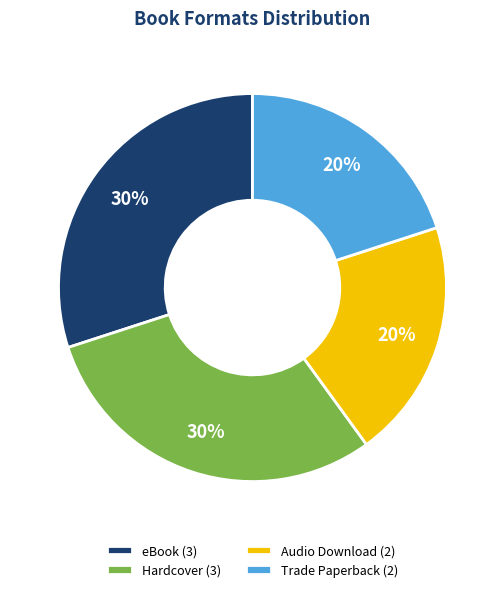

What percentage is the Audio Download (2) slice, to the nearest percent?

20%